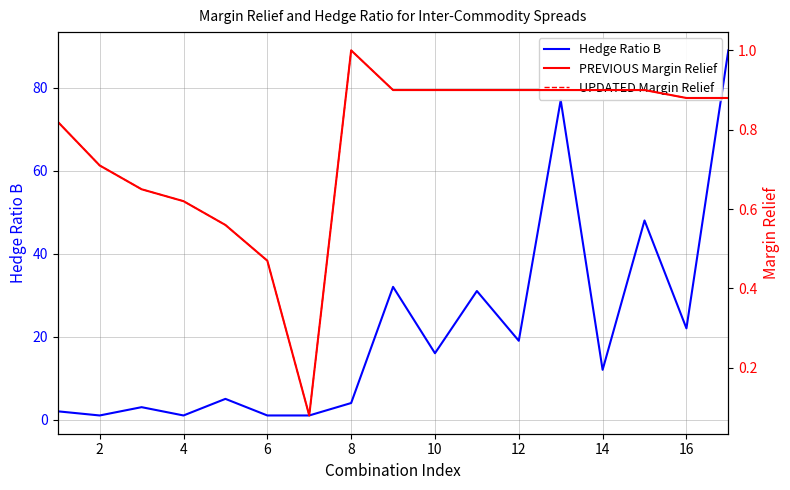

Which series has the largest total across all categories?

Hedge Ratio B